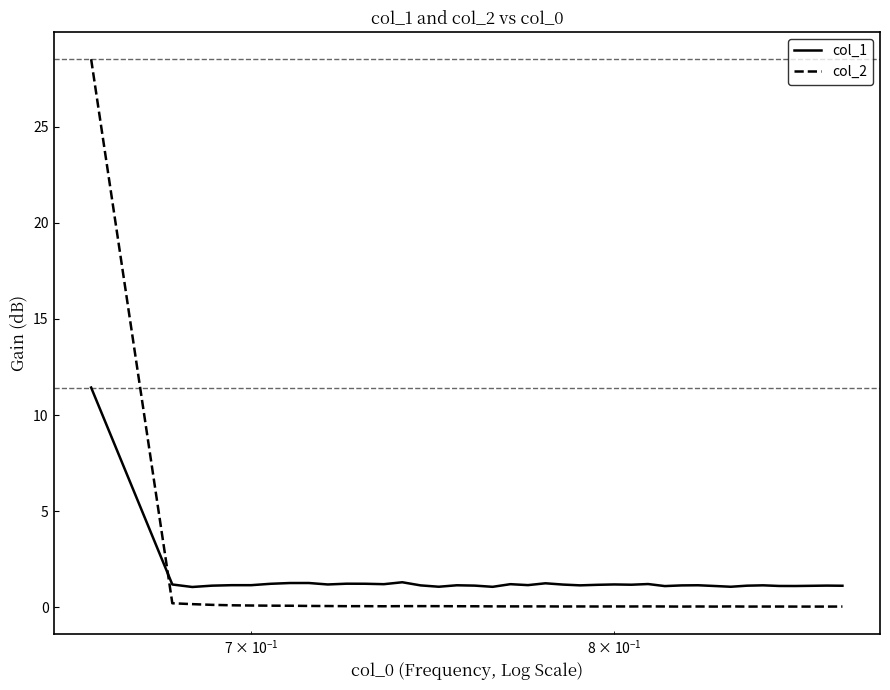

What is the minimum value for col_1?

1.1